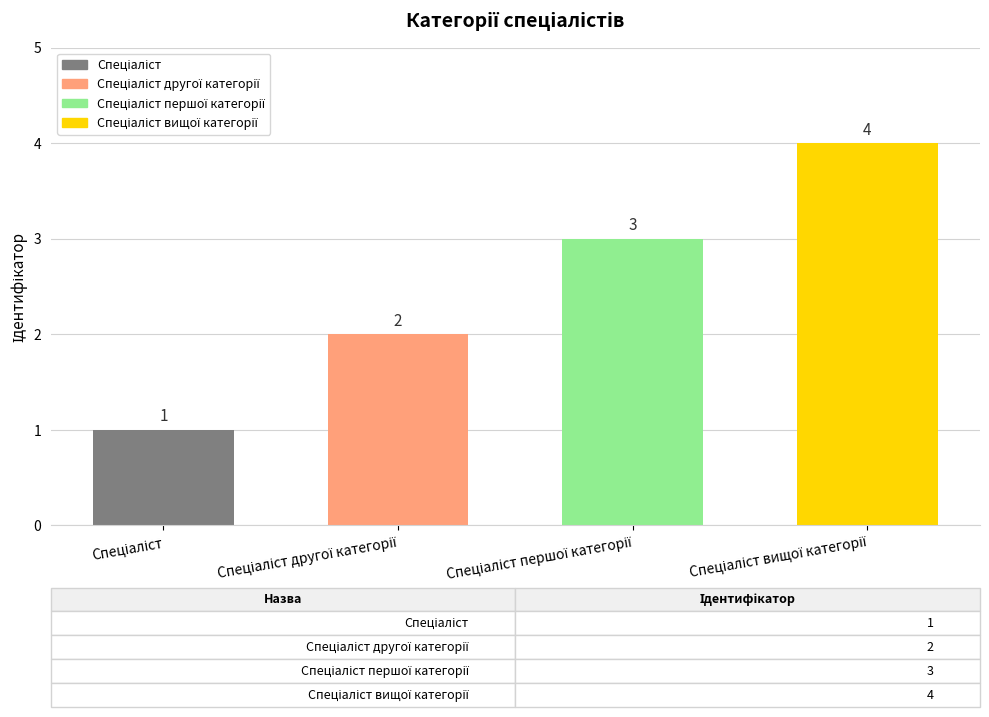

What is the greatest value displayed?

4